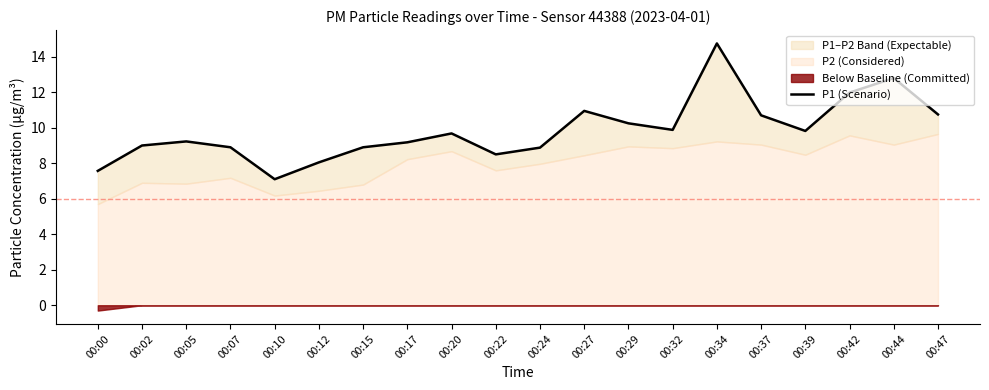

What is the sum of all values?

196.9